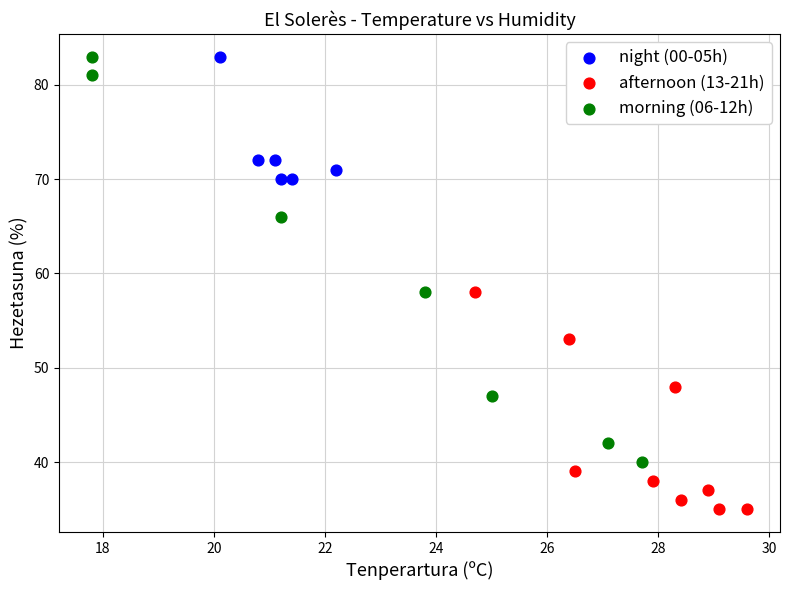

Which series has the largest Y range (max minus min)?

morning (06-12h)